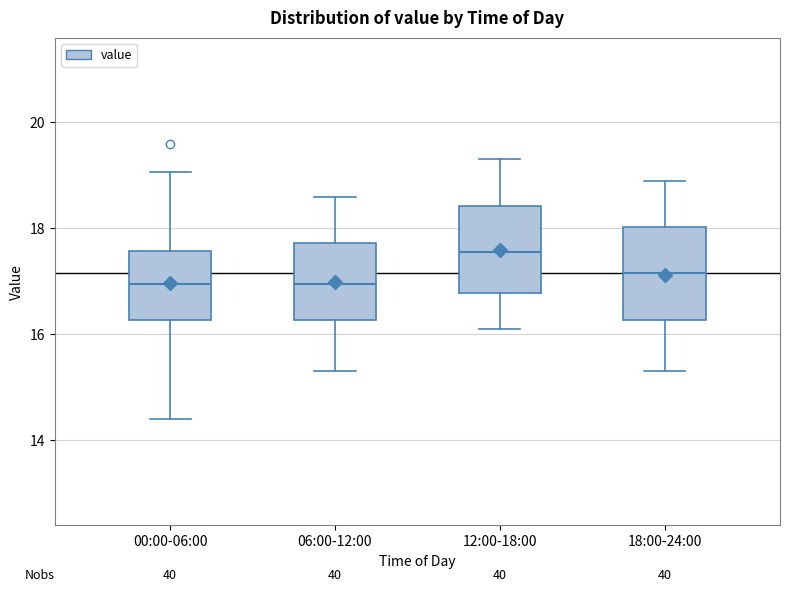

Reading left to right, transcribe this box plot: for each box, give where its median line is, the range the box spans, and where its two whiskers end, as read against the y-axis. The values are not printed on the chart, so give them approximately, as read against the axis.

00:00-06:00: median 17.0, box 16.2 to 17.6, whiskers 14.4 to 19.0
06:00-12:00: median 17.0, box 16.2 to 17.8, whiskers 15.4 to 18.6
12:00-18:00: median 17.6, box 16.8 to 18.4, whiskers 16.2 to 19.4
18:00-24:00: median 17.2, box 16.2 to 18.0, whiskers 15.4 to 19.0